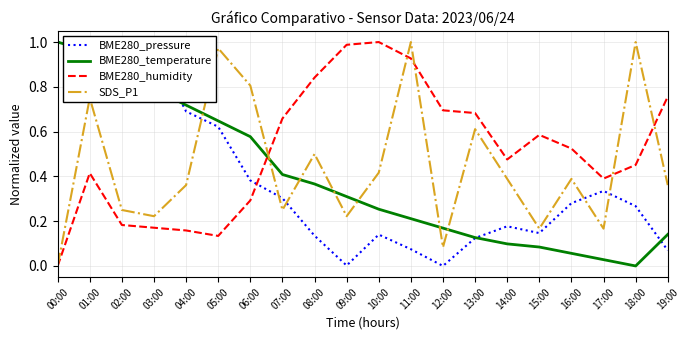

Which category has the highest value in the BME280_temperature series?

00:00